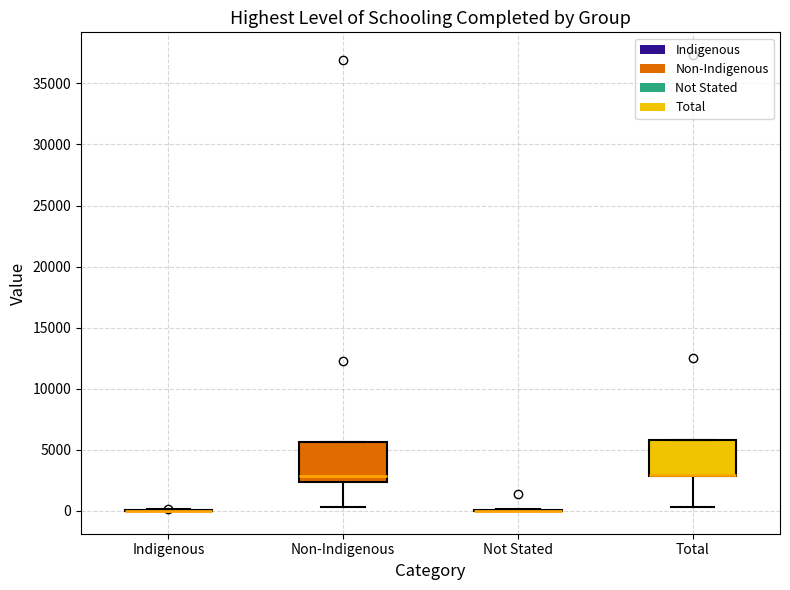

Reading left to right, transcribe this box plot: for each box, give where its median line is, the range the box spans, and where its two whiskers end, as read against the y-axis. The values are not printed on the chart, so give them approximately, as read against the axis.

Indigenous: box collapsed to a line at 0, whiskers 0 to 0
Non-Indigenous: median 3000, box 2500 to 5500, whiskers 500 to 5500
Not Stated: box collapsed to a line at 0, whiskers 0 to 0
Total: median 3000 (drawn on the box's lower edge), box 3000 to 6000, whiskers 500 to 6000